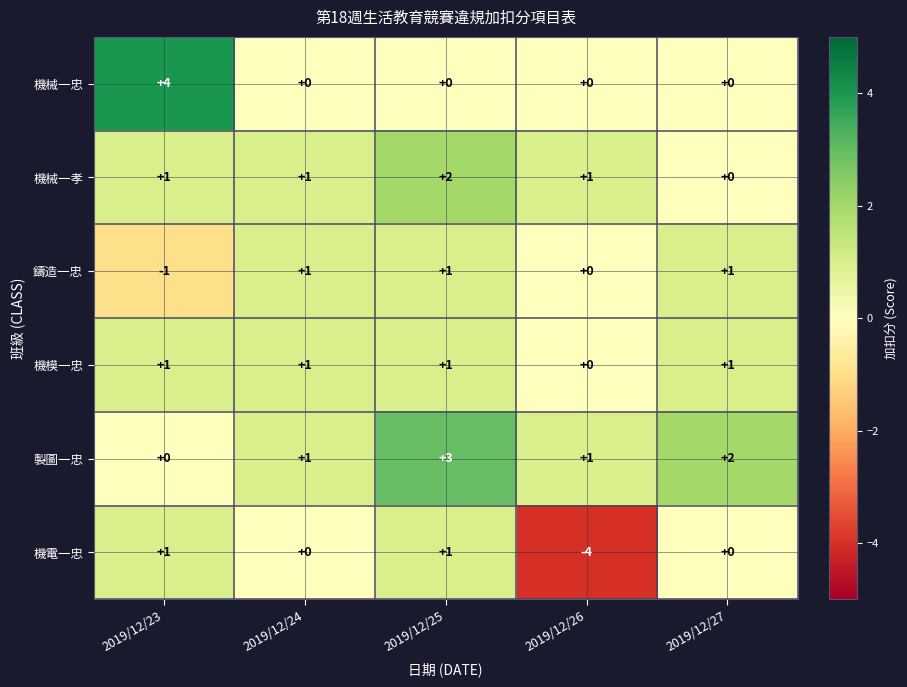

What is the sum of all 機械一忠 values?

4